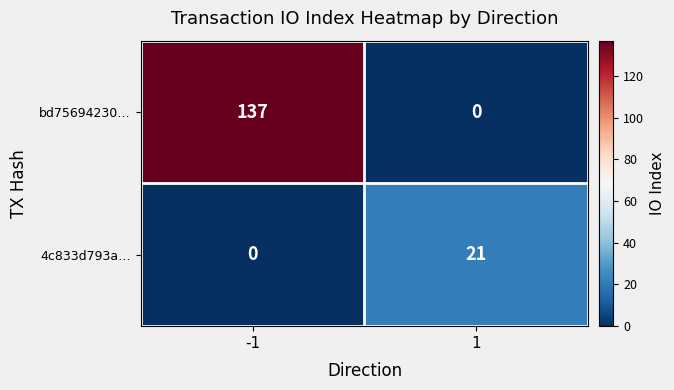

Which series changed the most between -1 and 1?

bd75694230…